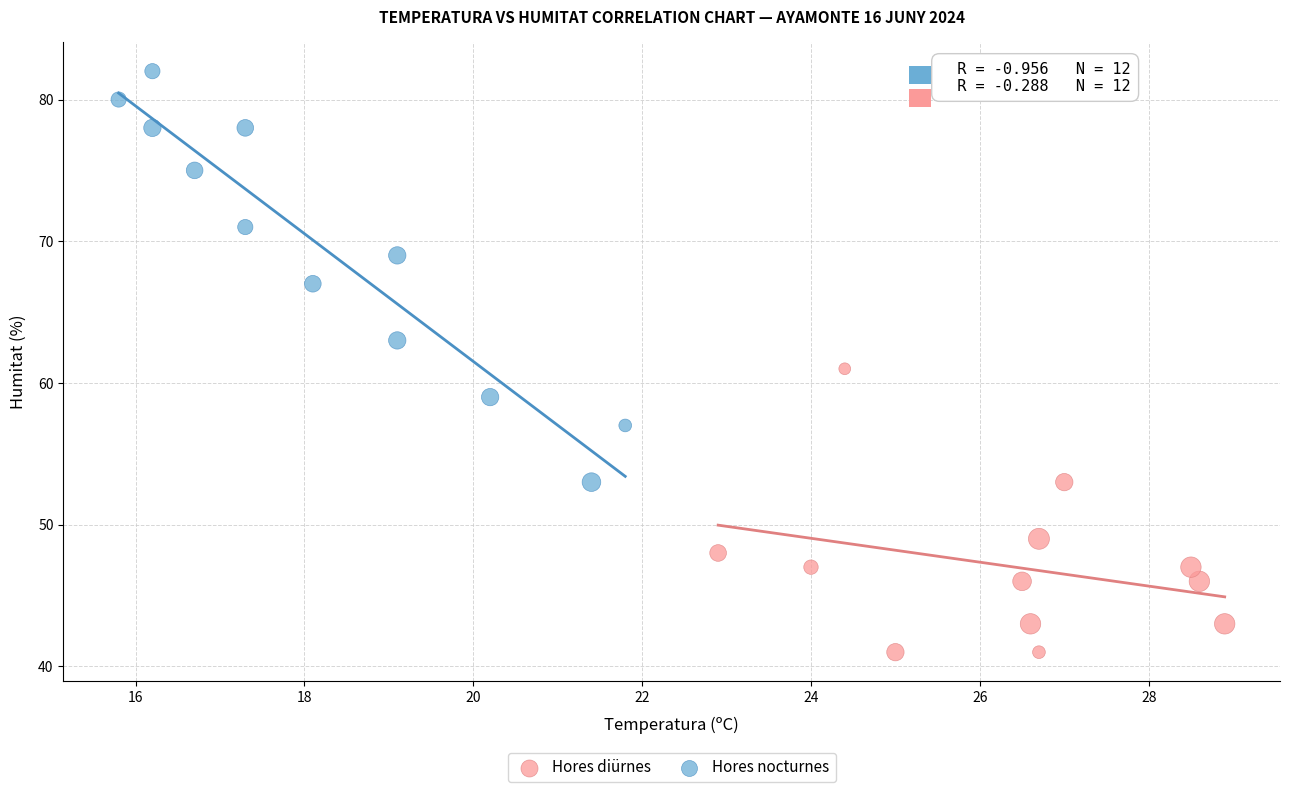

Which series contains the lowest Y value?

Hores diürnes